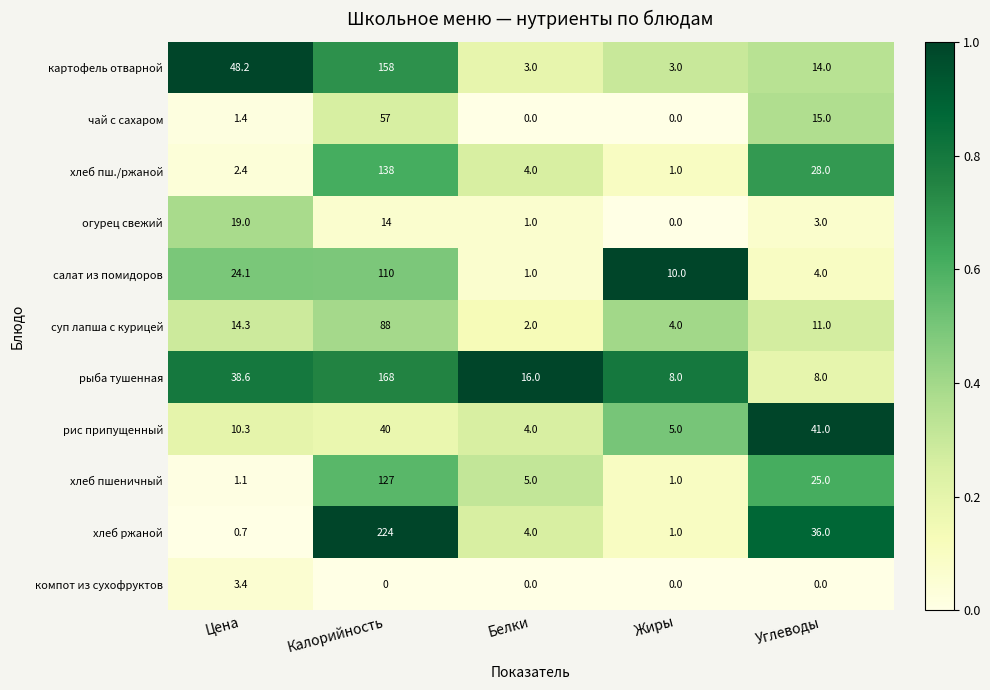

What is the average value of the хлеб пш./ржаной series?

34.7